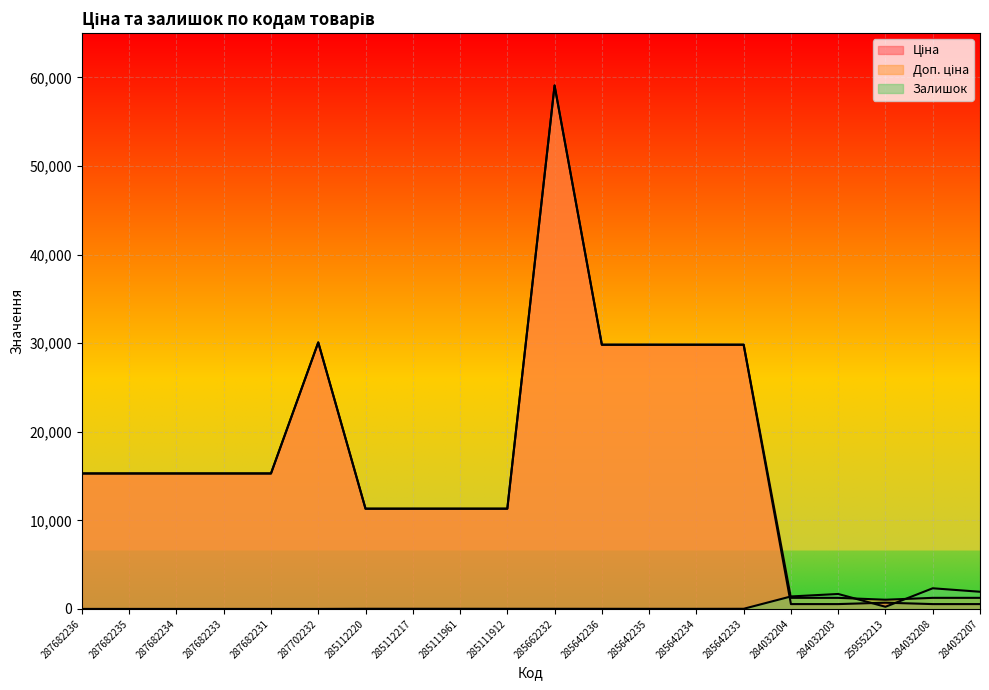

At which category does the chart reach its minimum across all series?

287682236